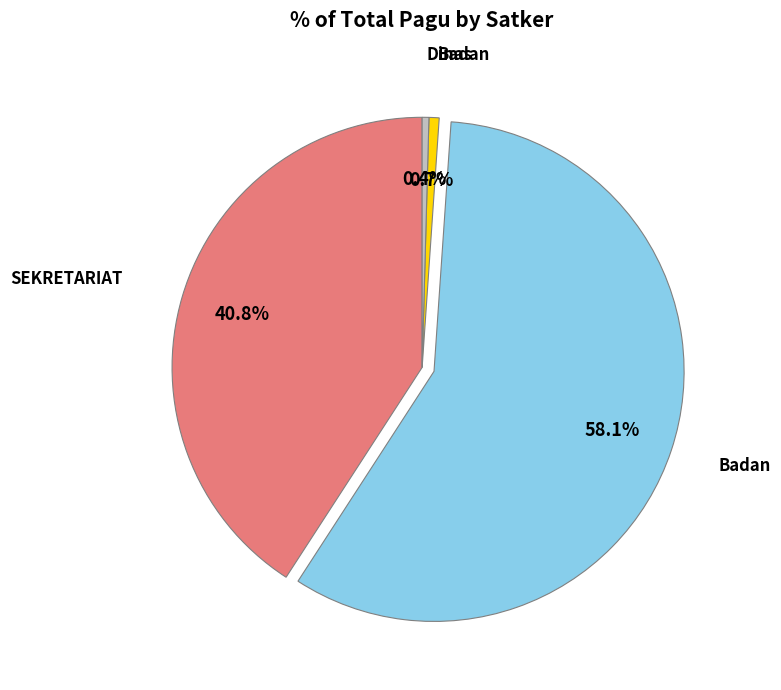

Is there any slice that represents more than half of the pie?

Yes